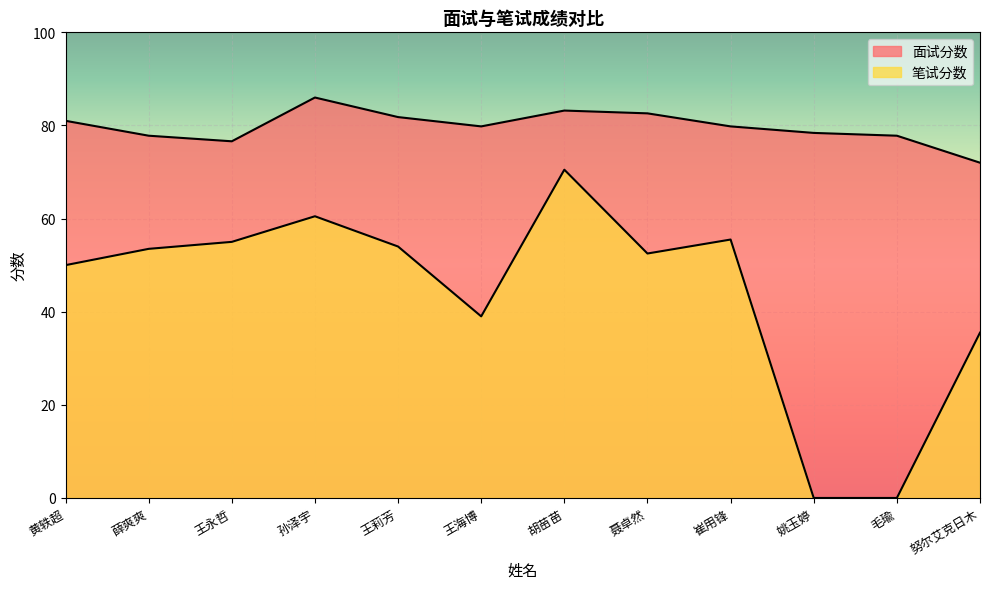

At which category is the sum across all series the highest?

胡苗苗